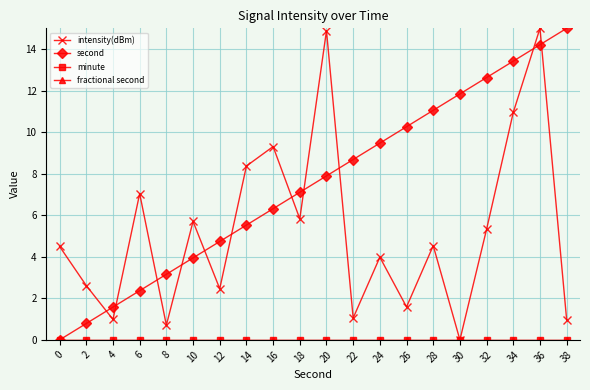

List the series in order of their peak value, lowest first.

minute, fractional second, intensity(dBm), second